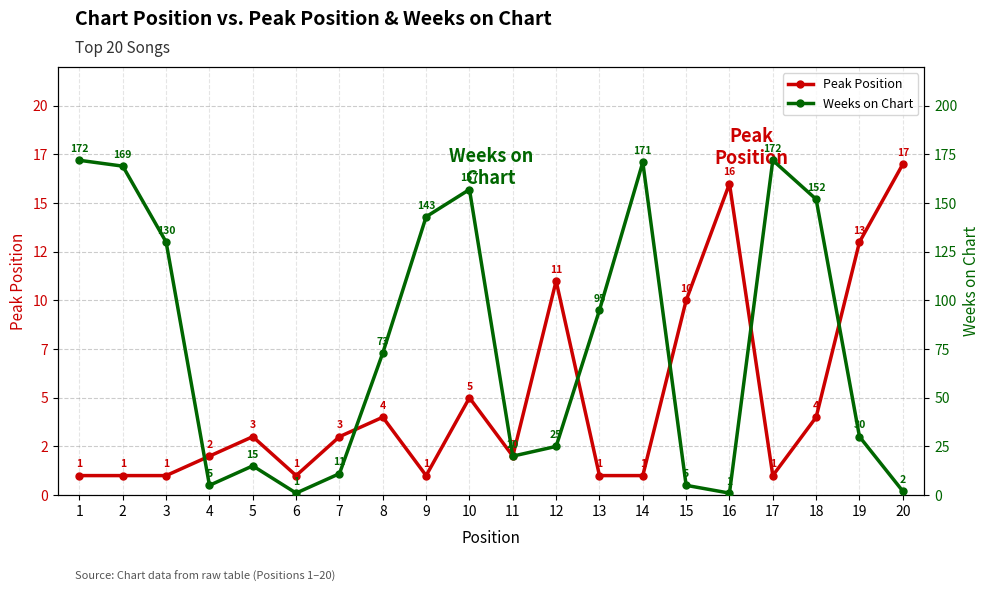

Reading left to right, list all the values displayed in this chart.

Peak Position: 1	1	1	2	3	1	3	4	1	5	2	11	1	1	10	16	1	4	13	17
Weeks on Chart: 172	169	130	5	15	1	11	73	143	157	20	25	95	171	5	1	172	152	30	2